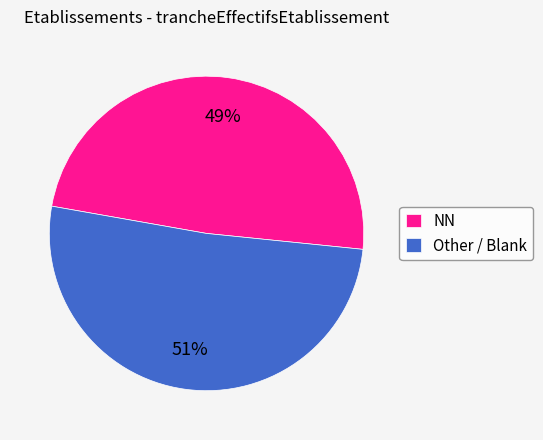

Between Other / Blank and NN, which is larger?

Other / Blank